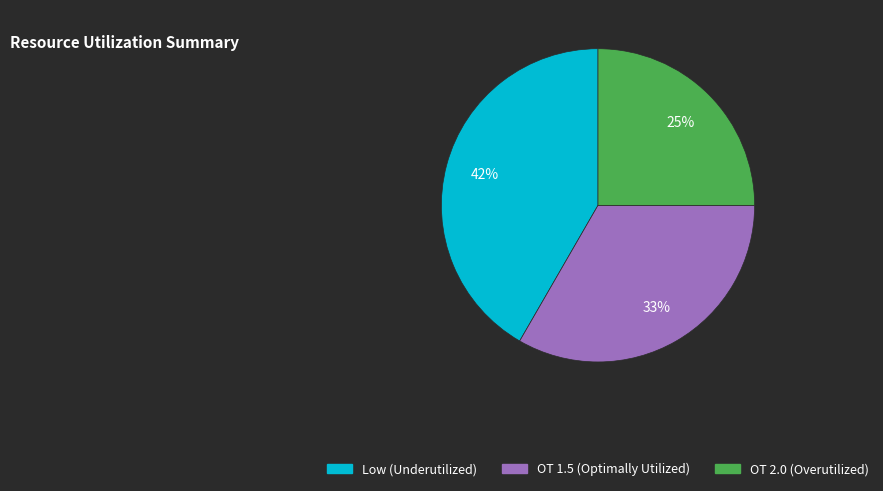

Does OT 1.5 represent more than half of the total?

No